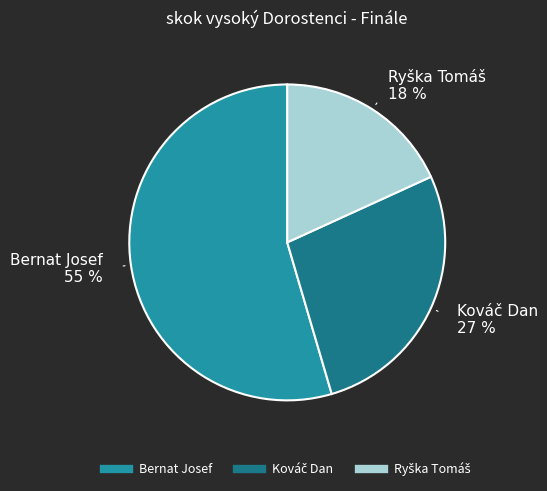

True or false: Bernat Josef accounts for 55% of the total.

True